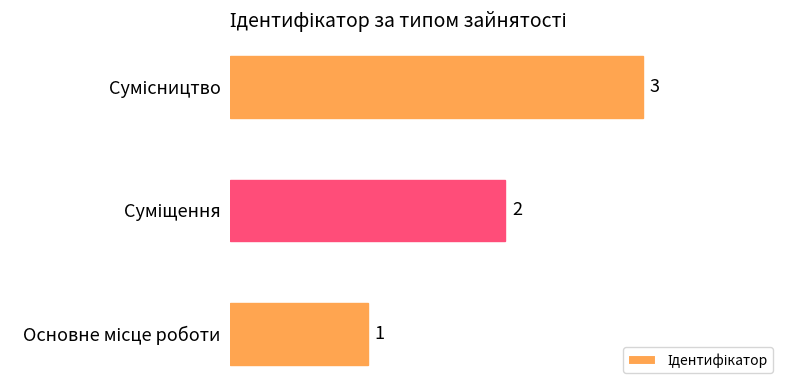

How many values are between 1 and 3?

3